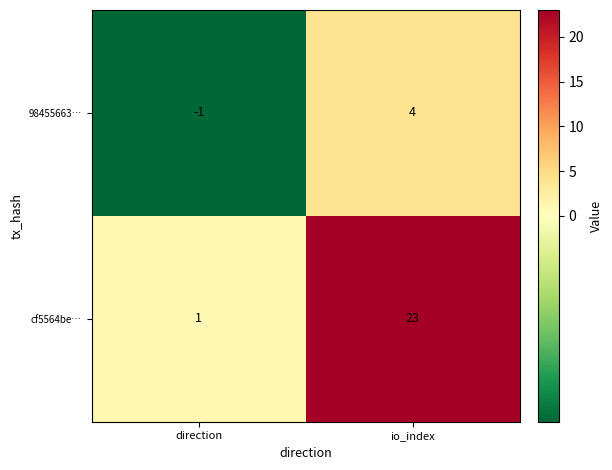

What is the sum of all 98455663… values?

3